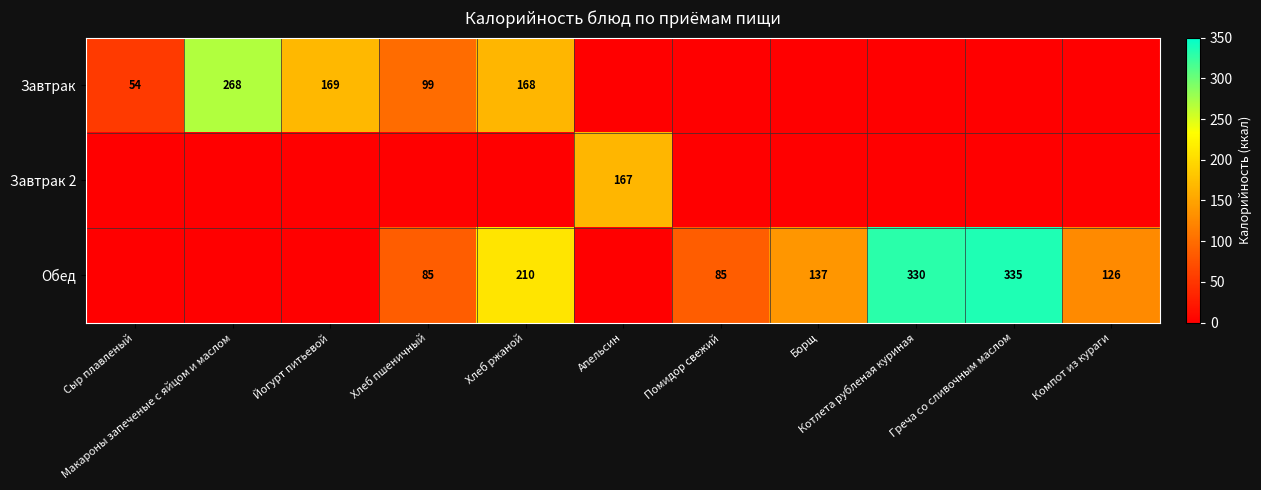

How many series are shown in this chart?

3